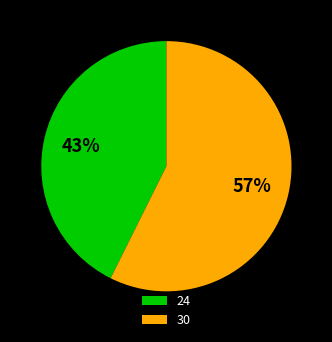

What is the largest slice in the pie chart?

30